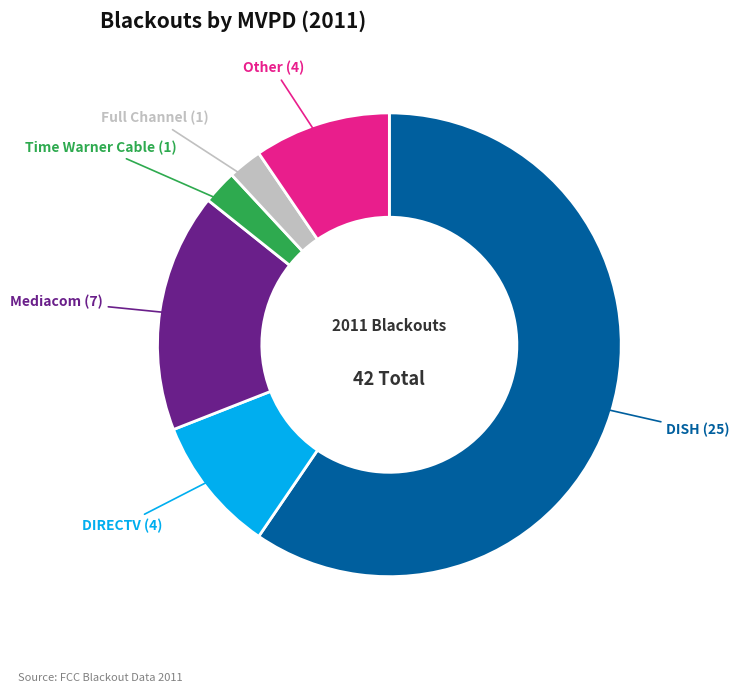

Which slice represents more than half of the pie?

DISH